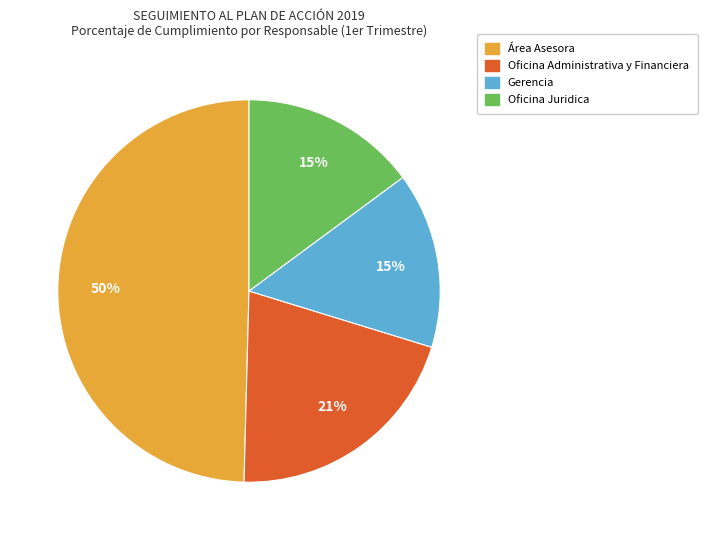

Do Área Asesora and Oficina Juridica together represent more than half of the pie?

Yes